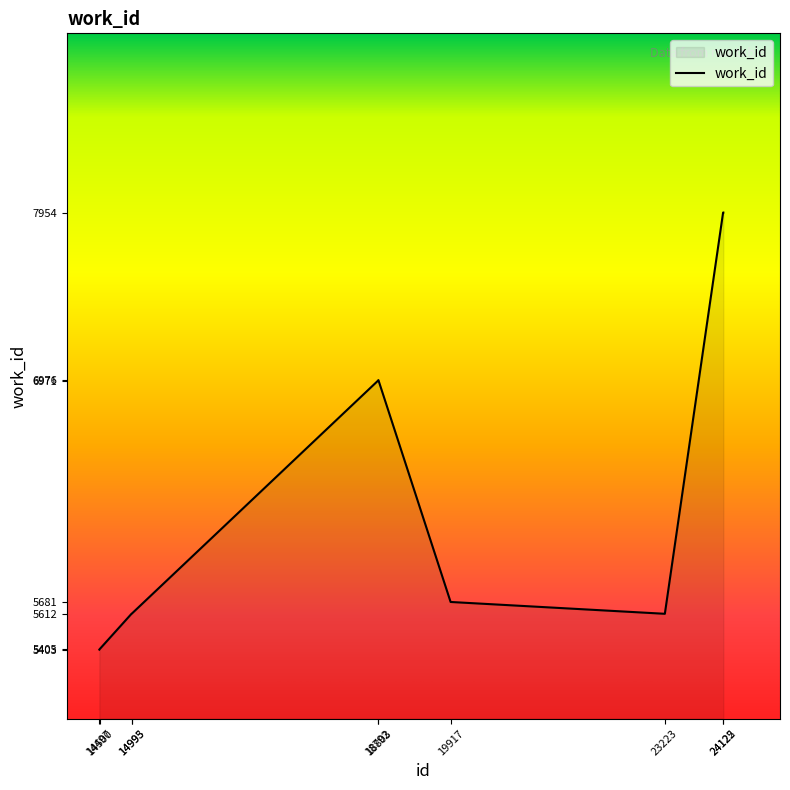

What is the sum of all values?

63180